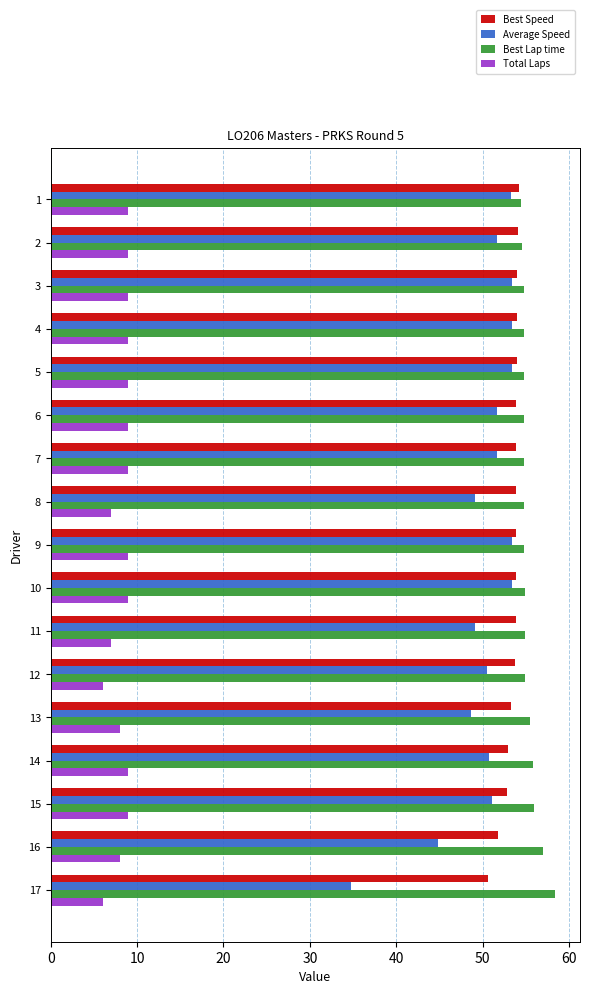

The value of Total Laps at 4 is 4.5. True or false?

False